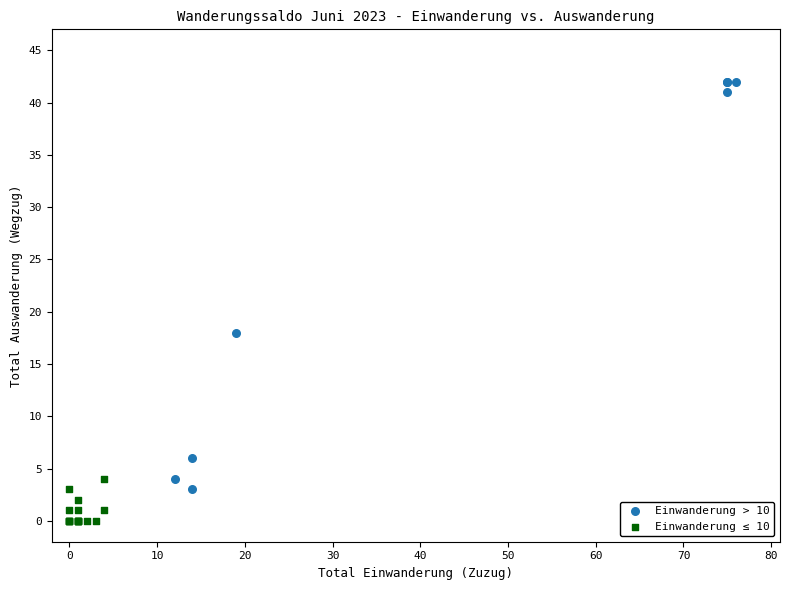

Which series reaches the maximum Y coordinate?

Einwanderung > 10